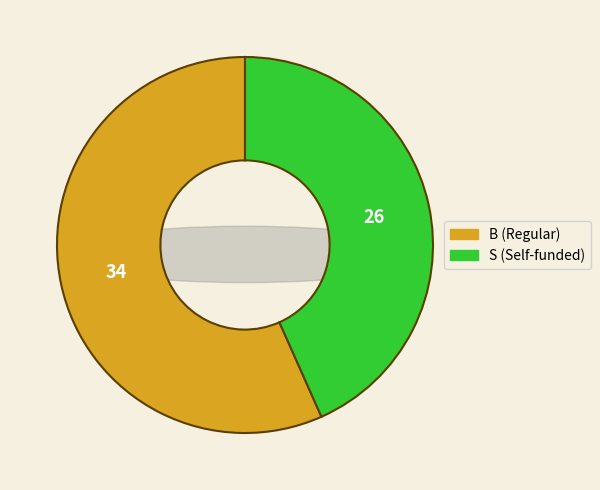

The B slice represents 57% of the pie. True or false?

True